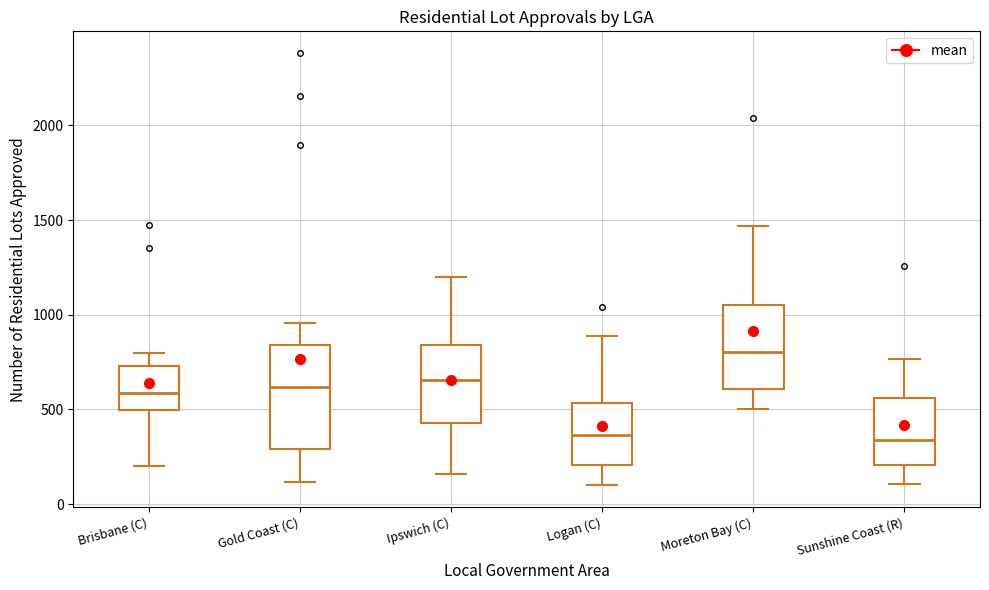

Where does the upper whisker of the box for Gold Coast (C) end on the y-axis? The values are not printed on the chart, so give them approximately, as read against the axis.

950